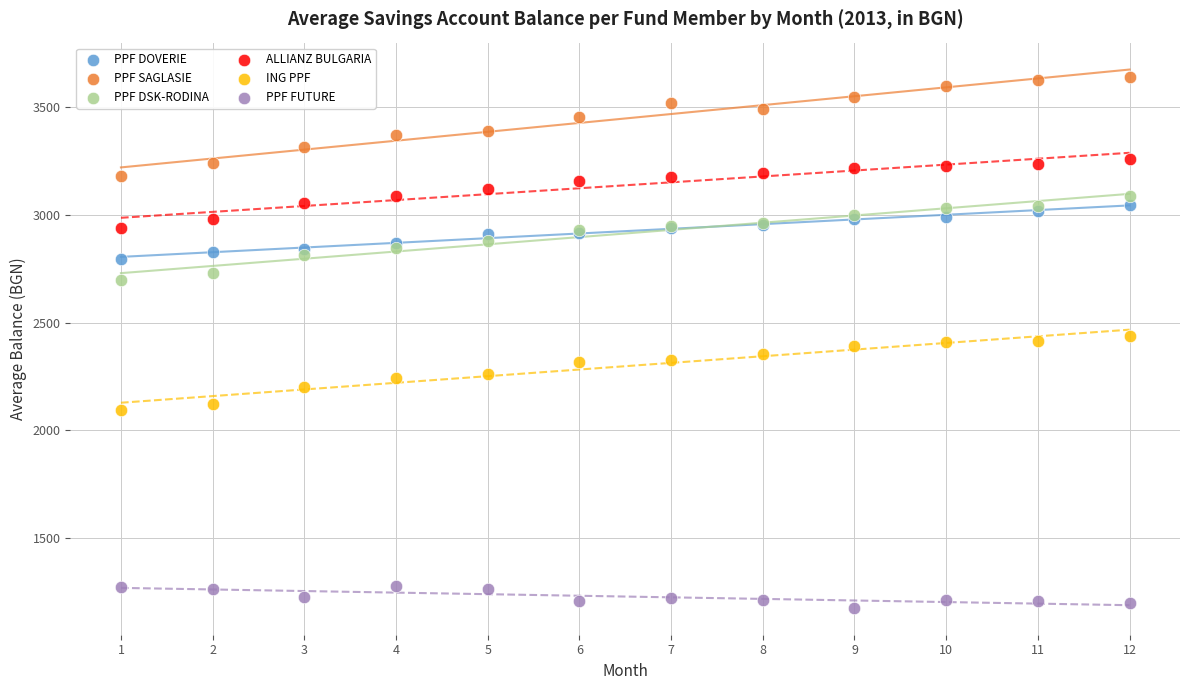

Which series contains the highest Y value?

PPF SAGLASIE